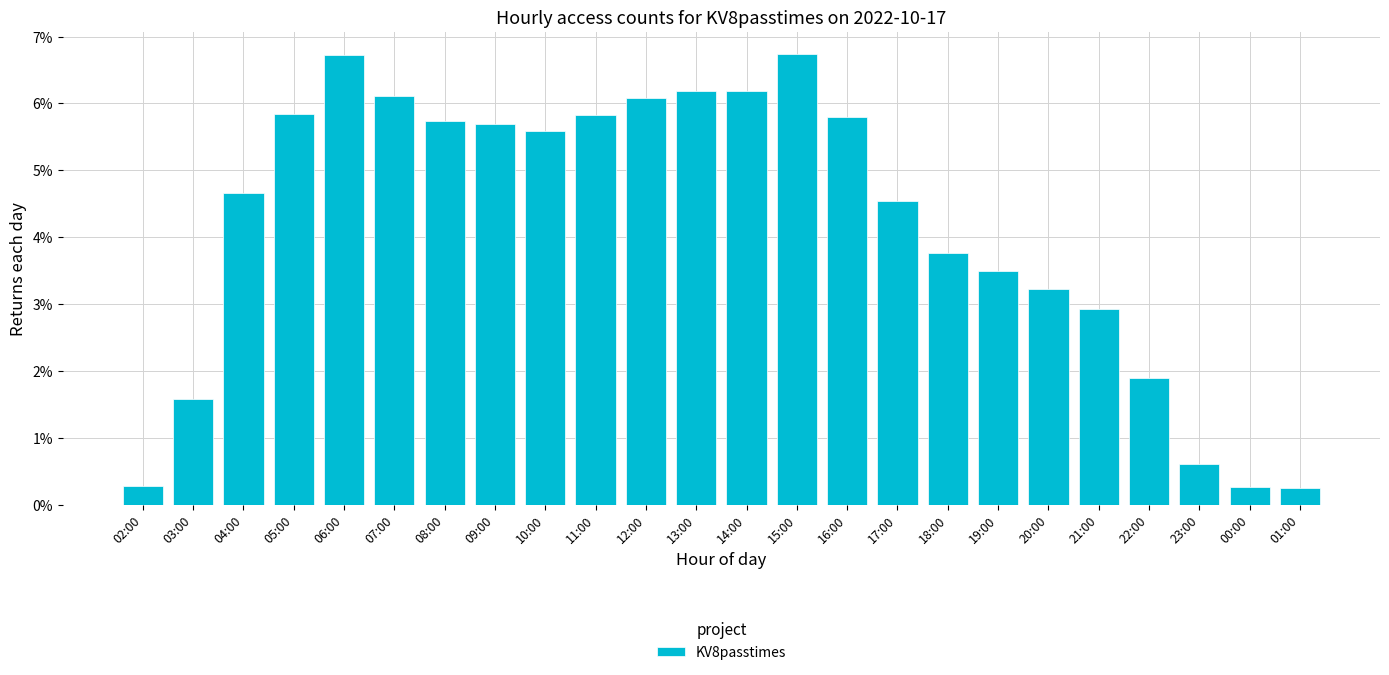

Does the chart contain any negative values?

No